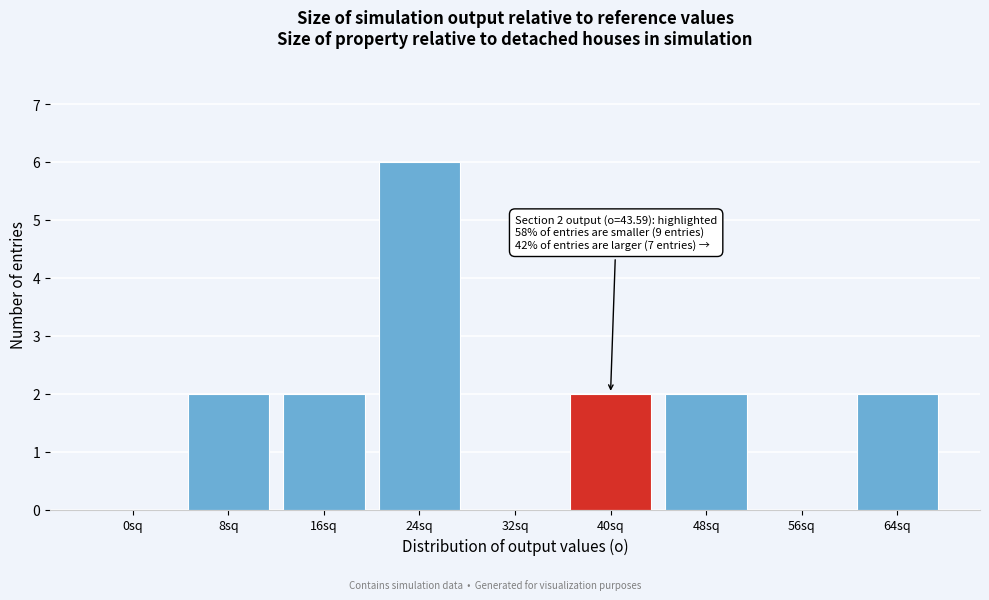

Reading left to right, what are all the values shown in this chart?

0sq=0	8sq=2	16sq=2	24sq=6	32sq=0	40sq=2	48sq=2	56sq=0	64sq=2